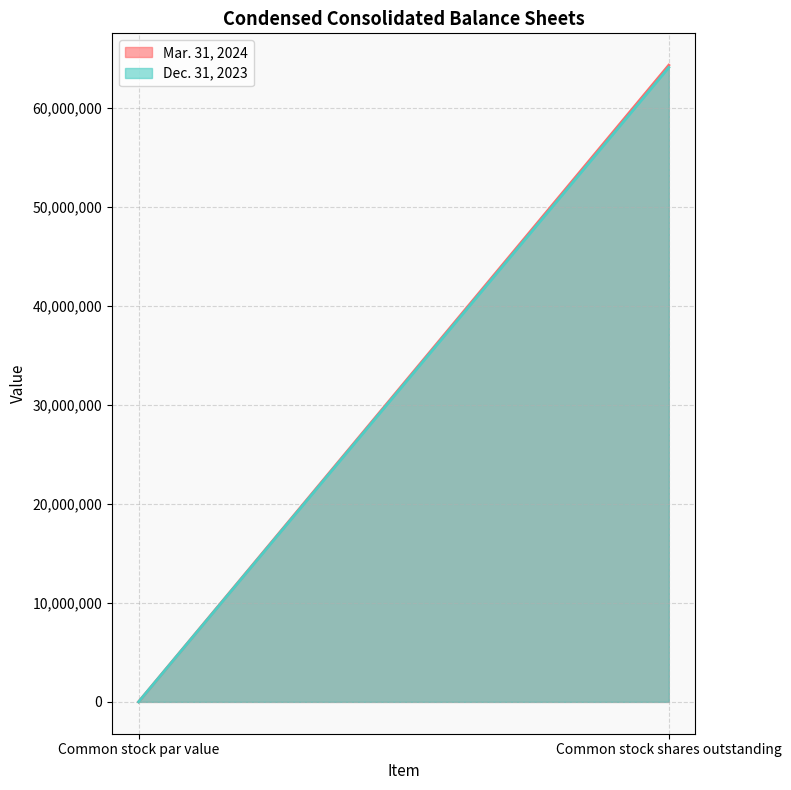

Count the number of data series in this chart.

2